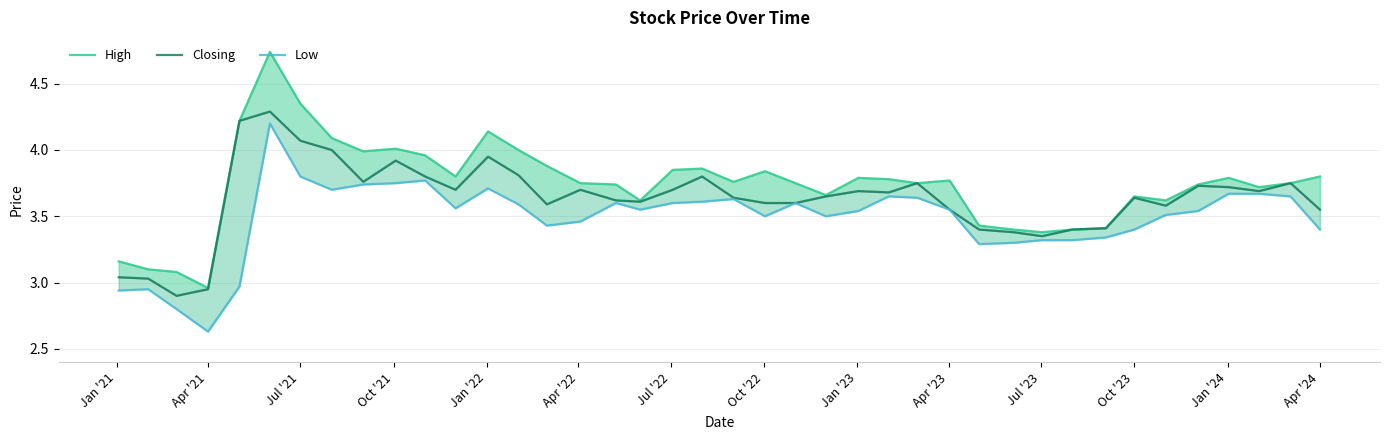

How many lines are shown in the chart?

3